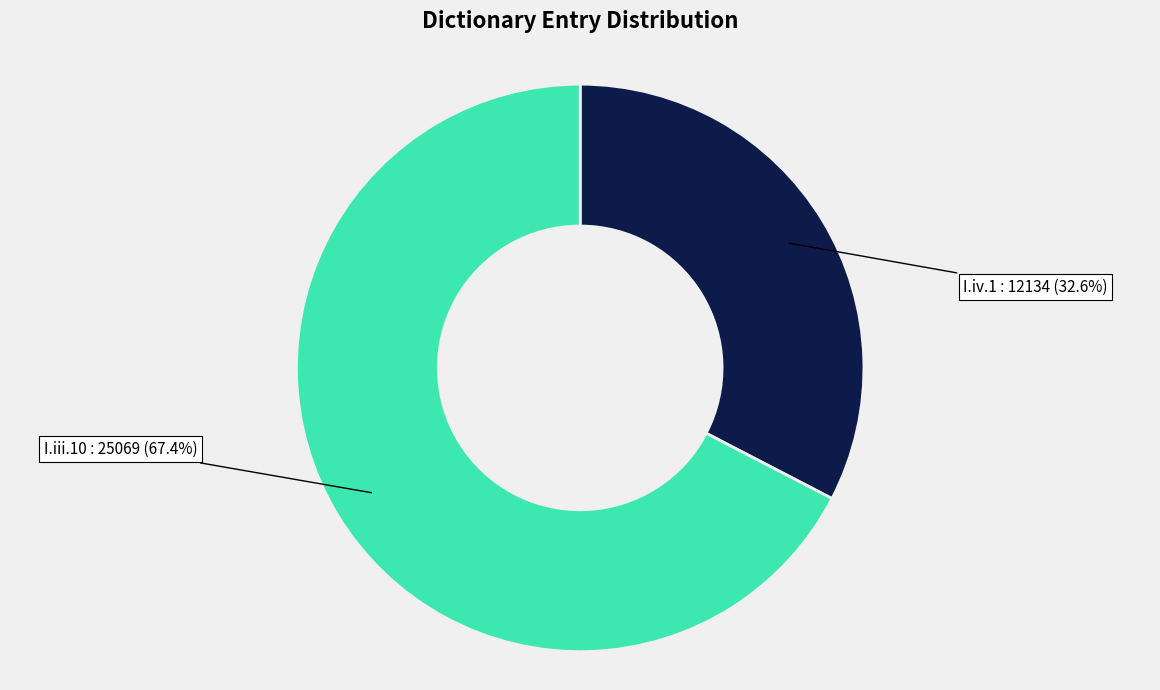

True or false: I.iii.10 accounts for 67% of the total.

True